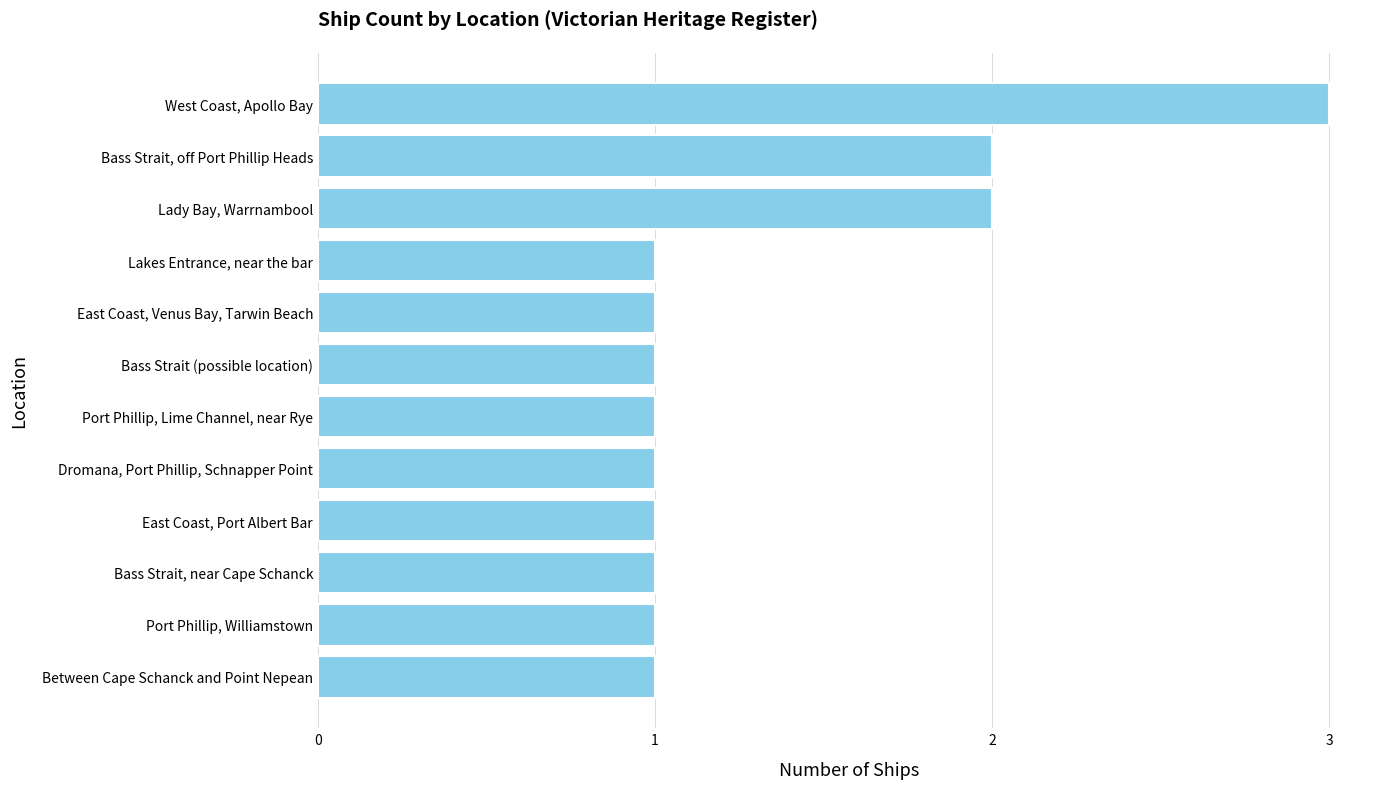

True or false: the data shows 1 at Bass Strait (possible location).

True